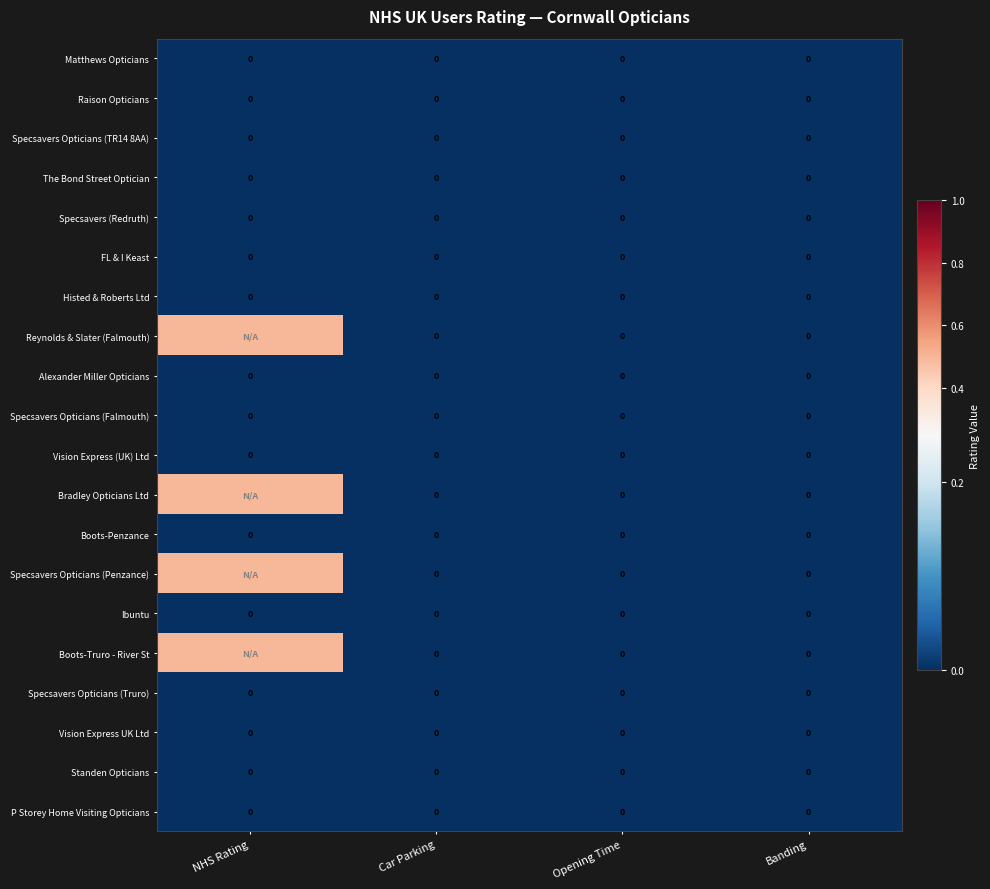

Which label corresponds to the smallest value in the chart?

NHS Rating